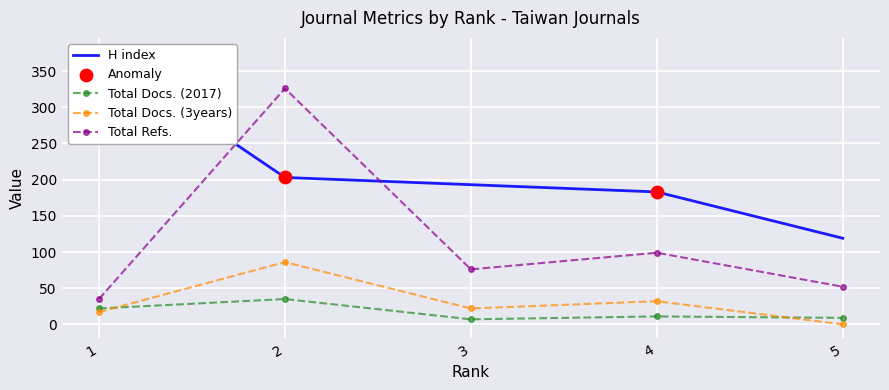

What is the total value across all series at 5?

180